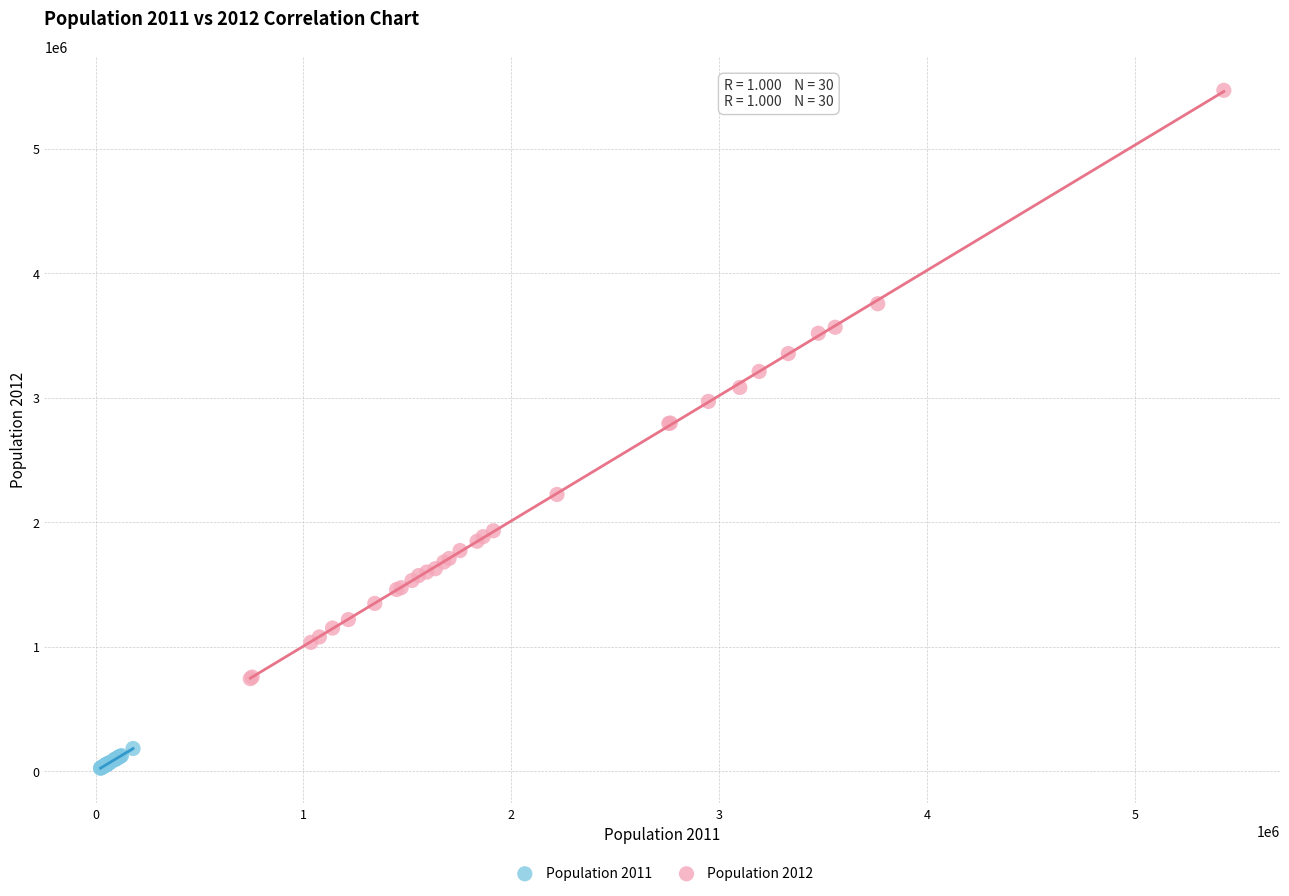

Which series contains the highest Y value?

Population 2012